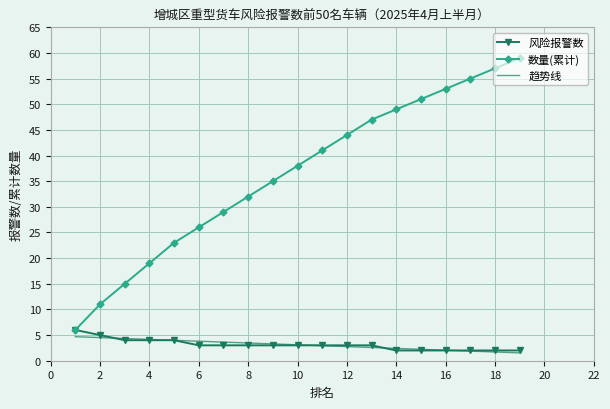

True or false: 趋势线 and 数量(累计) cross at least once.

False